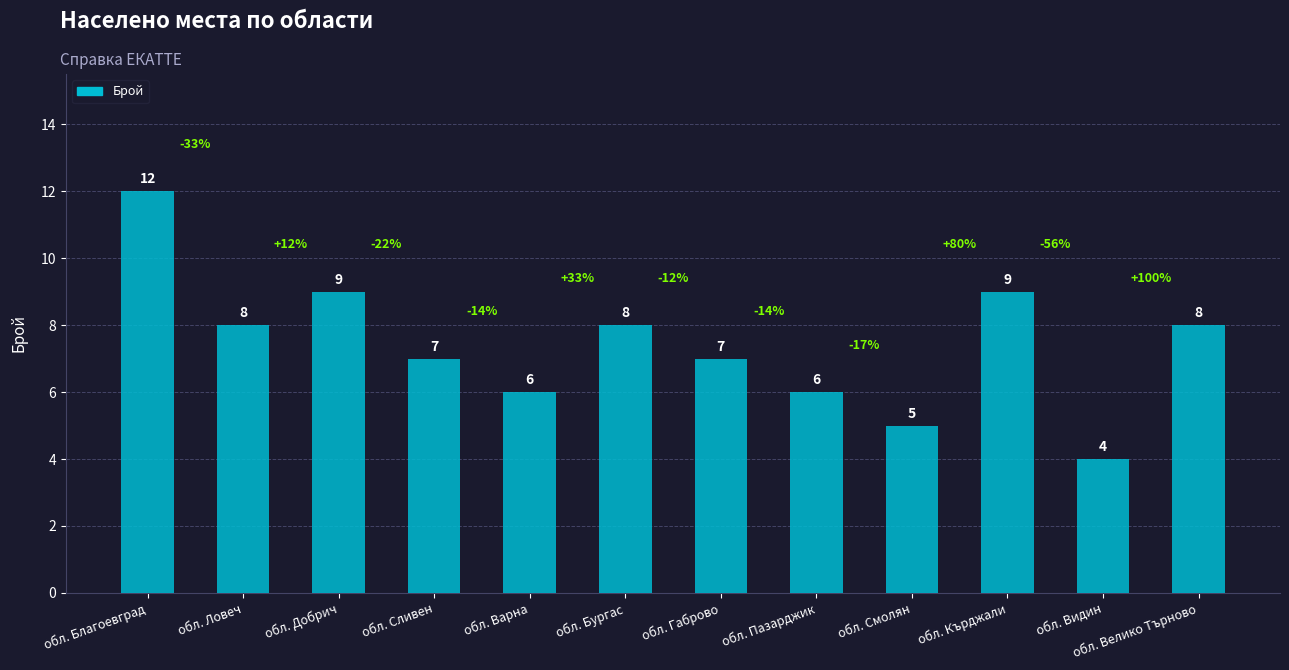

Which has a higher value, обл. Бургас or обл. Сливен?

обл. Бургас